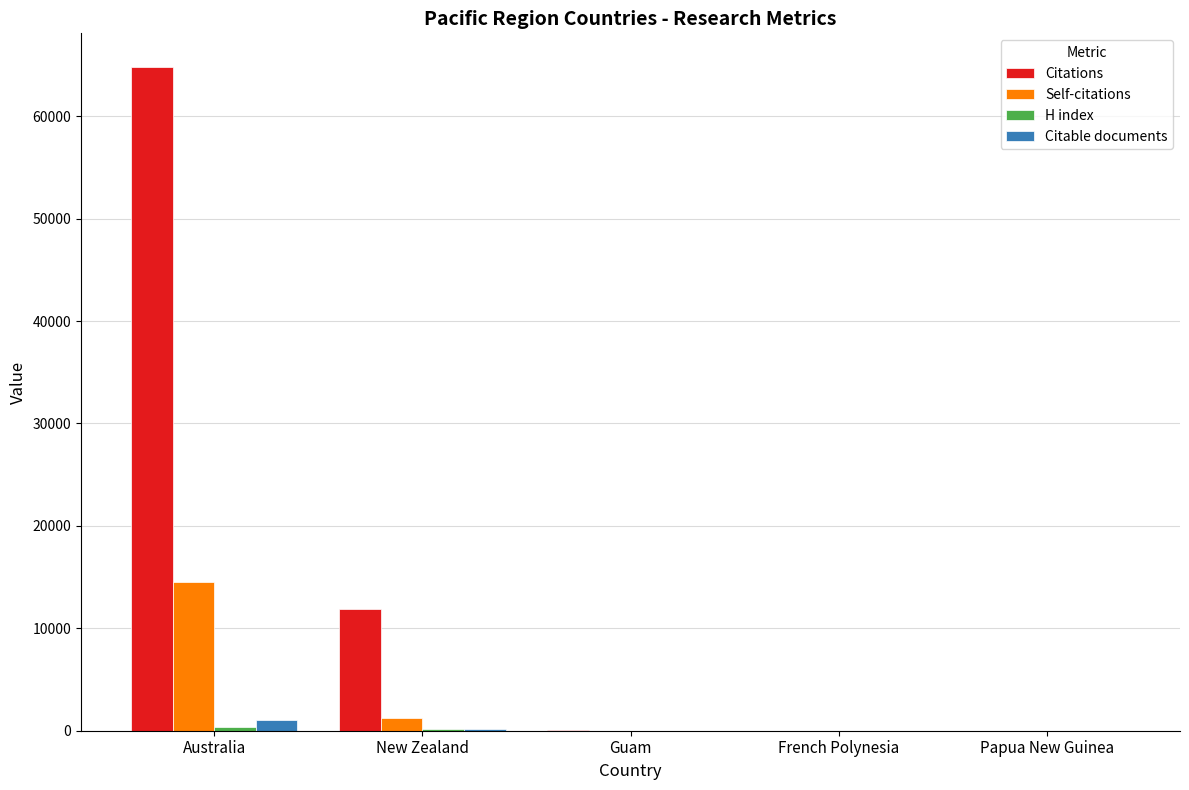

The value of Citable documents at Australia is 1040. True or false?

True